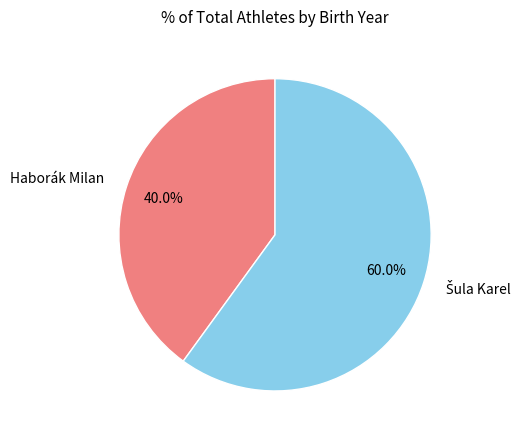

What portion of the pie excludes Haborák Milan?

60.0%